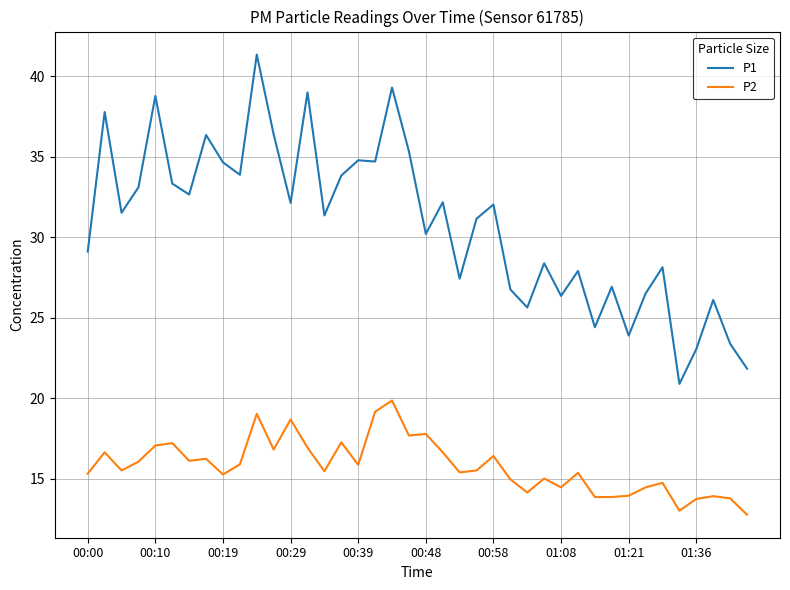

Which series has the largest range (max minus min)?

P1